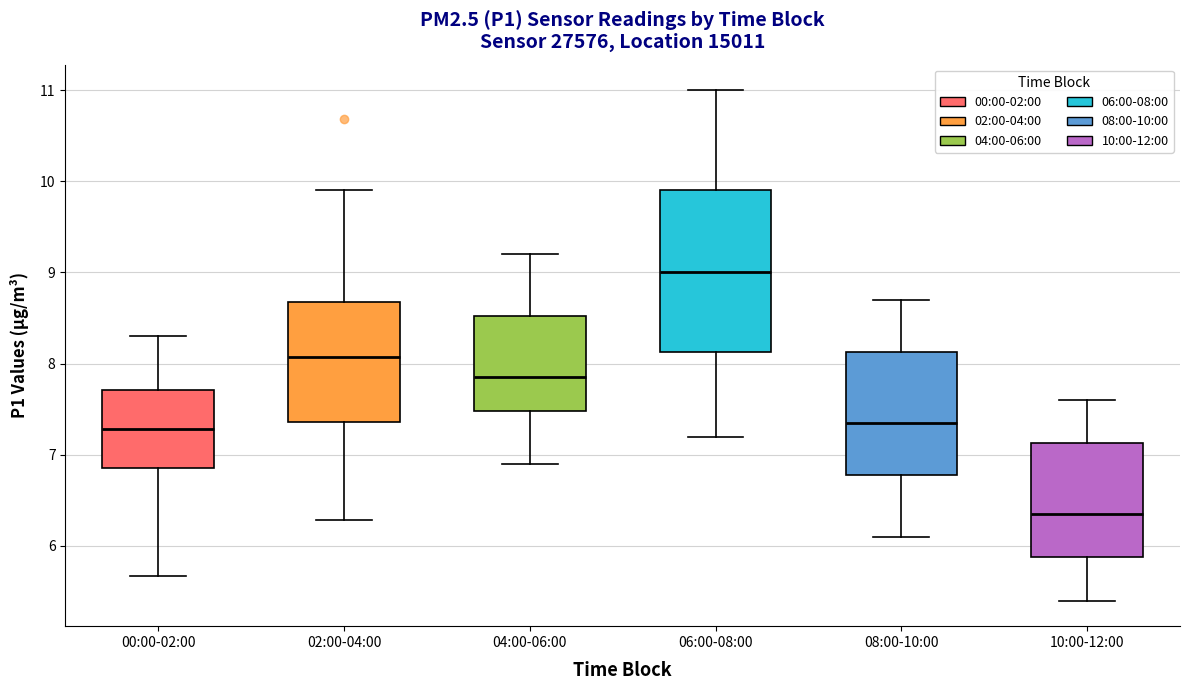

Reading left to right, read every box against the y-axis: the position of its median line, the range the box covers, and the ends of its whiskers. The values are not printed on the chart, so give them approximately, as read against the axis.

00:00-02:00: median 7.3, box 6.9 to 7.7, whiskers 5.7 to 8.3
02:00-04:00: median 8.1, box 7.4 to 8.7, whiskers 6.3 to 9.9
04:00-06:00: median 7.9, box 7.5 to 8.5, whiskers 6.9 to 9.2
06:00-08:00: median 9.0, box 8.1 to 9.9, whiskers 7.2 to 11.0
08:00-10:00: median 7.4, box 6.8 to 8.1, whiskers 6.1 to 8.7
10:00-12:00: median 6.4, box 5.9 to 7.1, whiskers 5.4 to 7.6